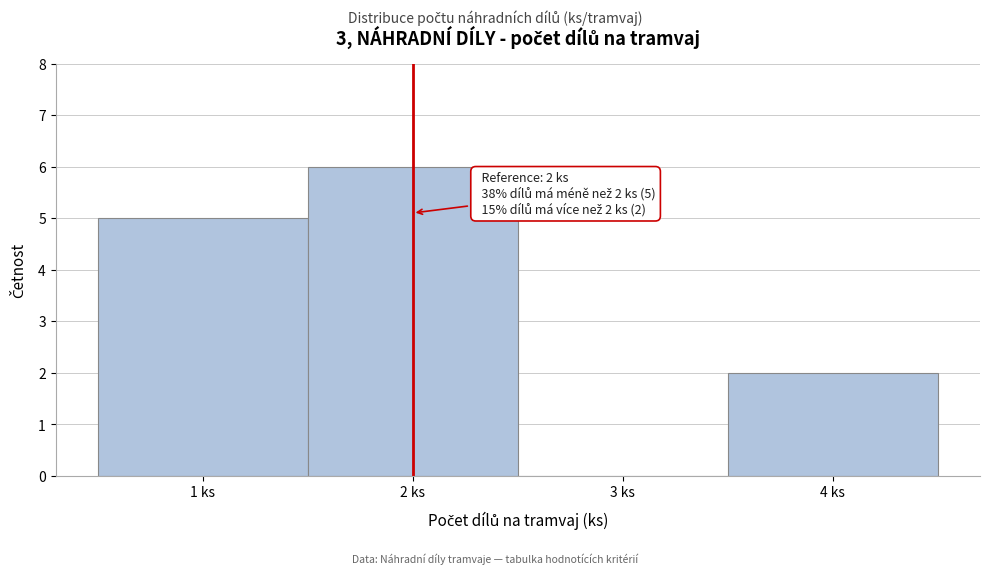

Over which range of the x-axis is the bar tallest?

1.5 to 2.5